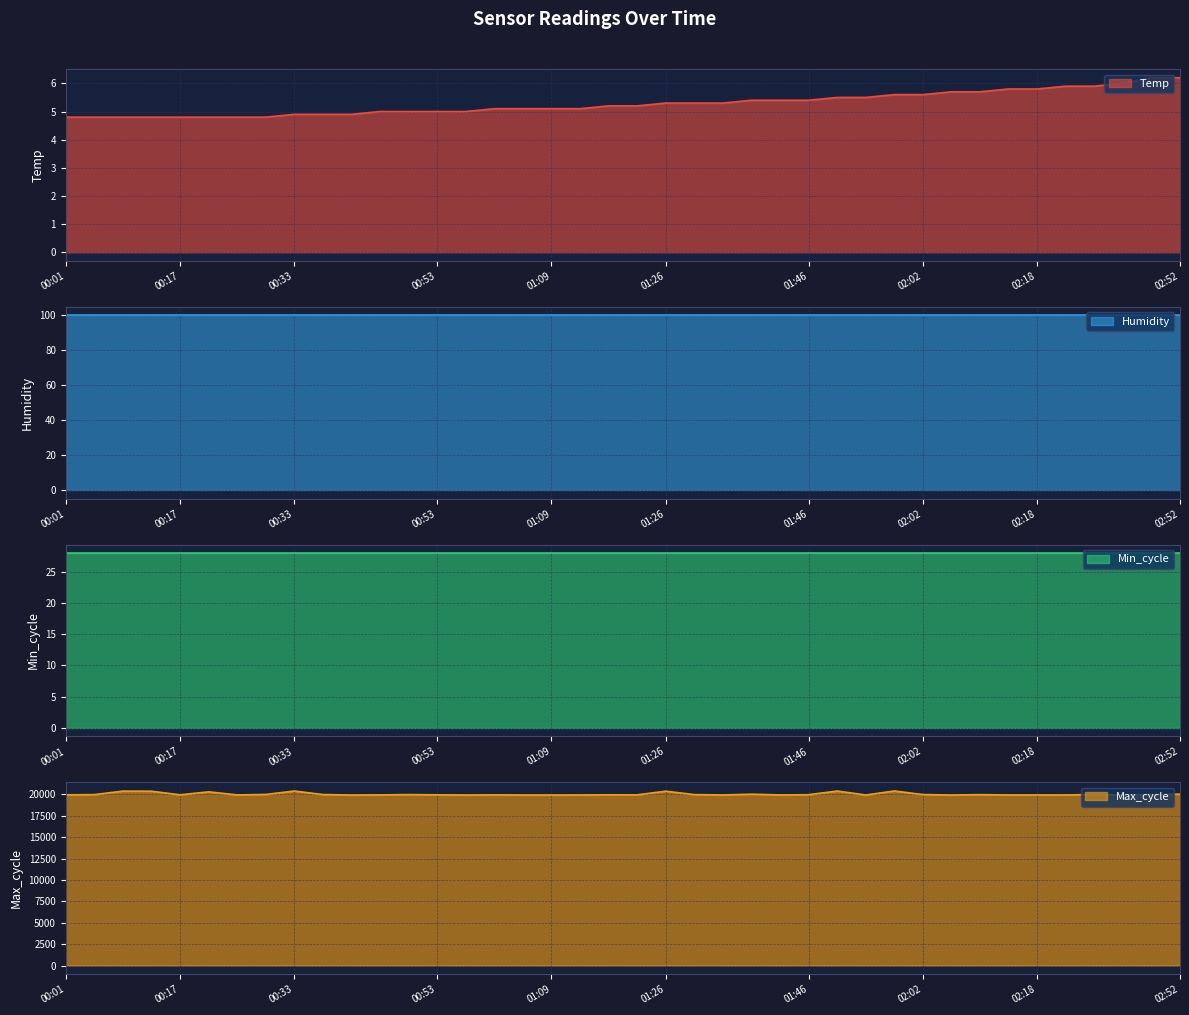

Which label corresponds to the smallest value in the chart?

00:01